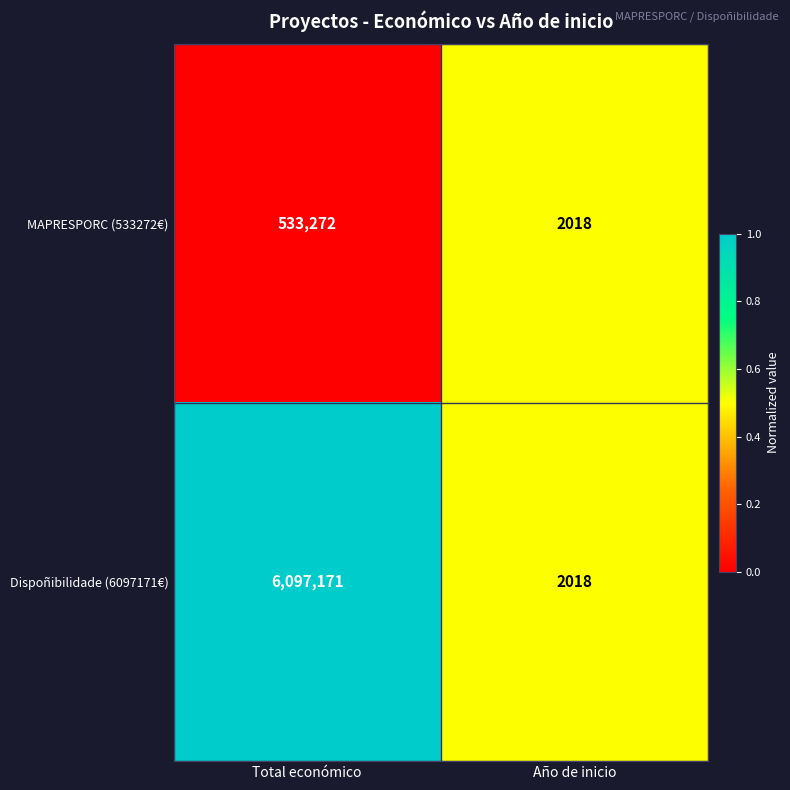

What is the total value across all series at Total económico?

6630443